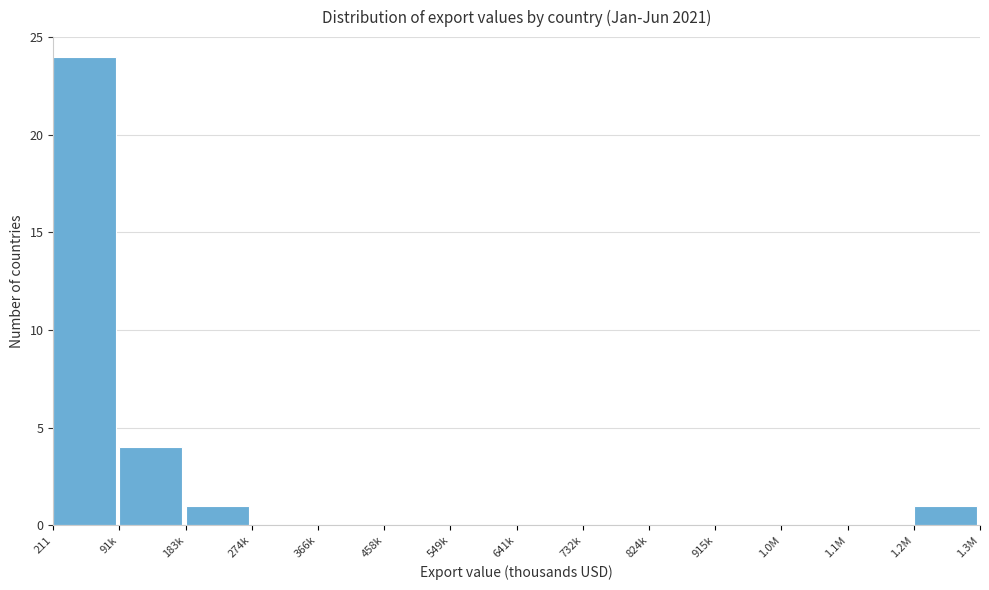

Reading left to right, extract all data points from this chart.

211=24	91k=4	183k=1	274k=0	366k=0	458k=0	549k=0	641k=0	732k=0	824k=0	915k=0	1.0M=0	1.1M=0	1.2M=1